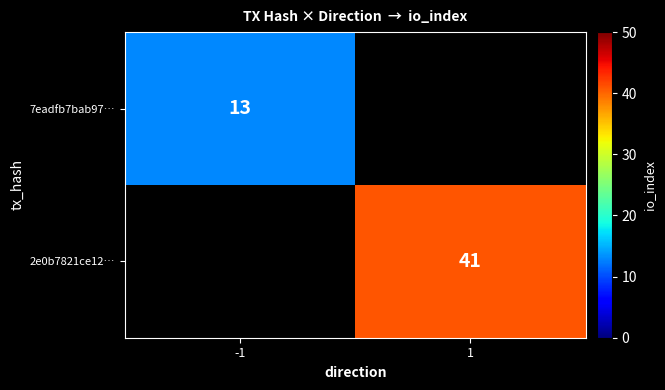

The 2e0b7821ce12… series shows 28 at 1. True or false?

False